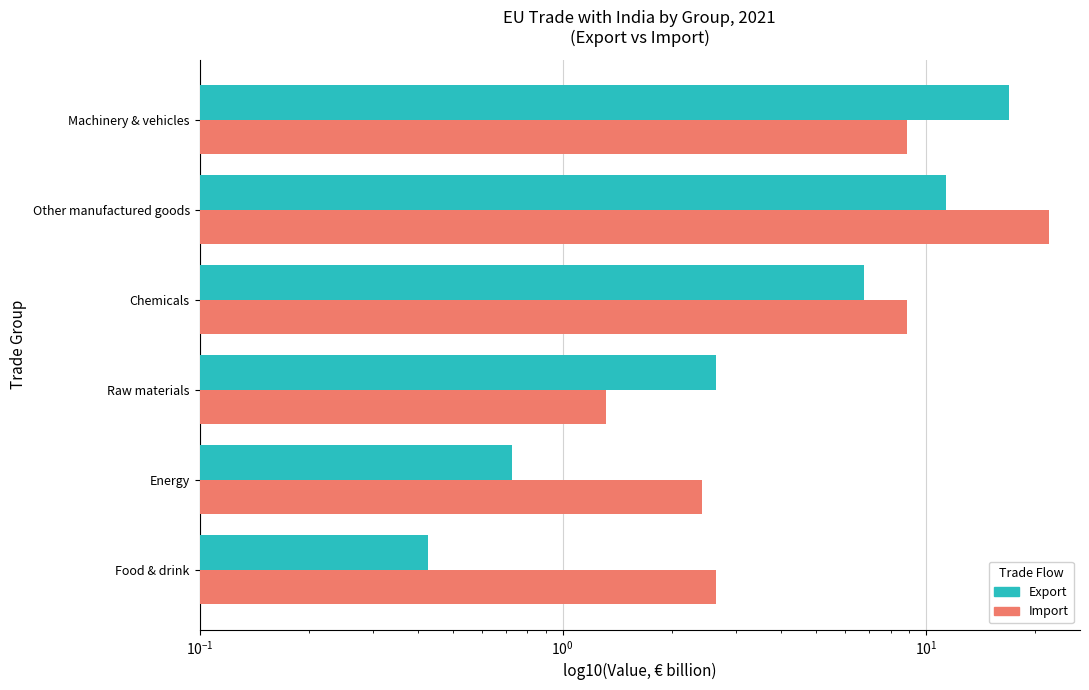

What is the highest value of the Export series?

17.0